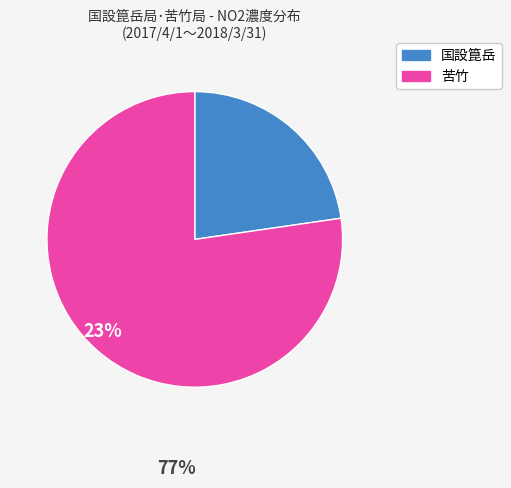

Is there a majority slice in this chart?

Yes